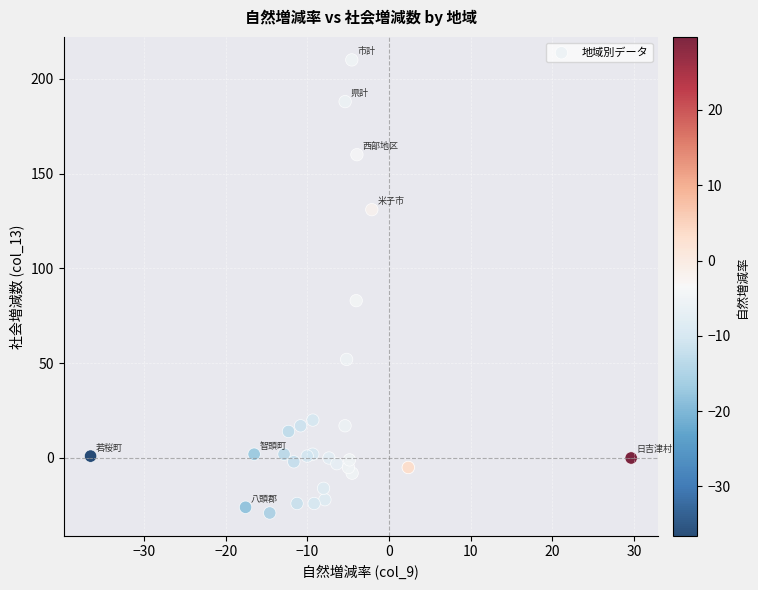

What Y value in the scatter plot is closest to 90?

83